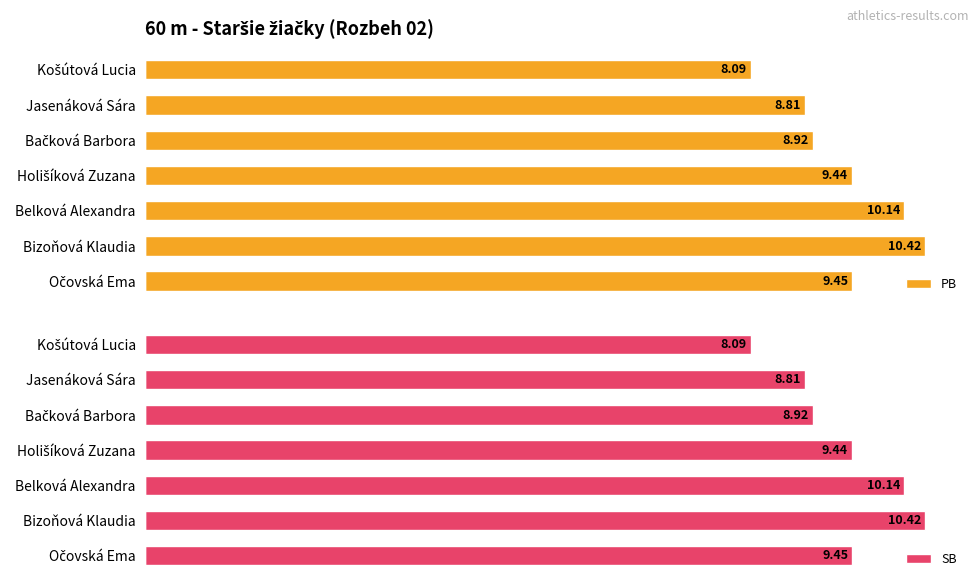

What is the difference between the PB values at Belková Alexandra and Jasenáková Sára?

1.3